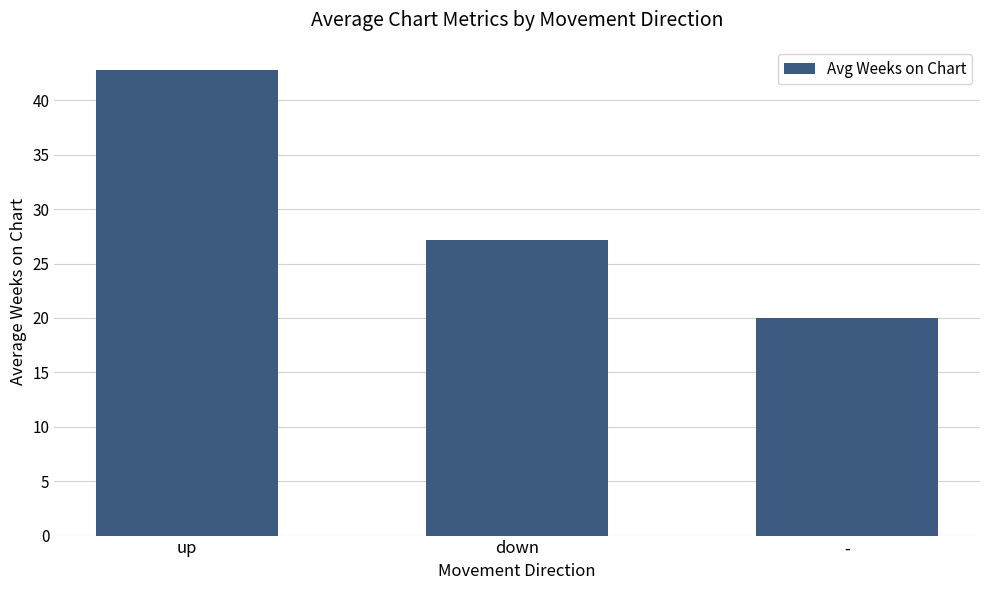

True or false: the data shows 37.8 at down.

False